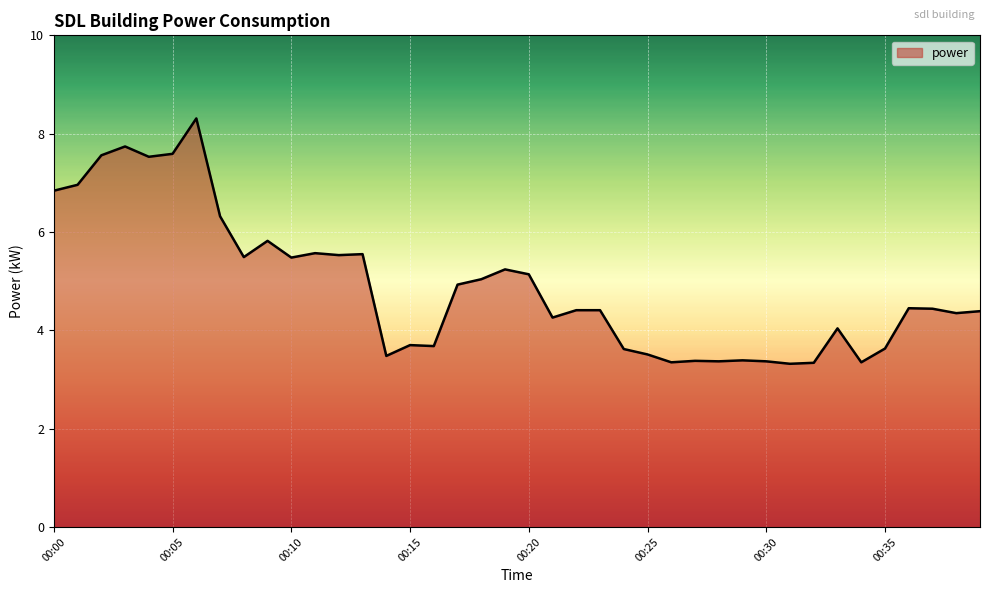

What is the difference between the maximum and minimum values?

5.0